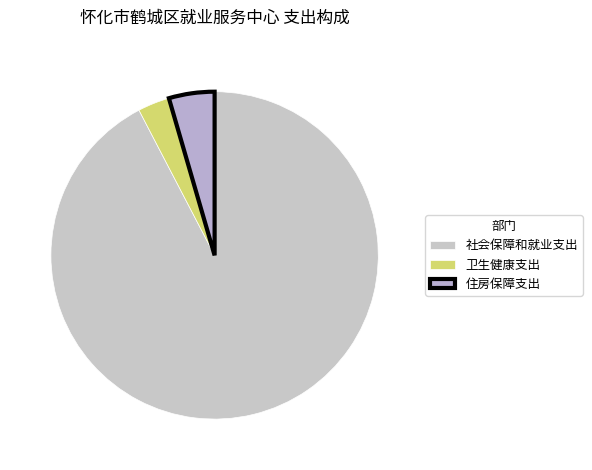

Which slice is the largest?

社会保障和就业支出